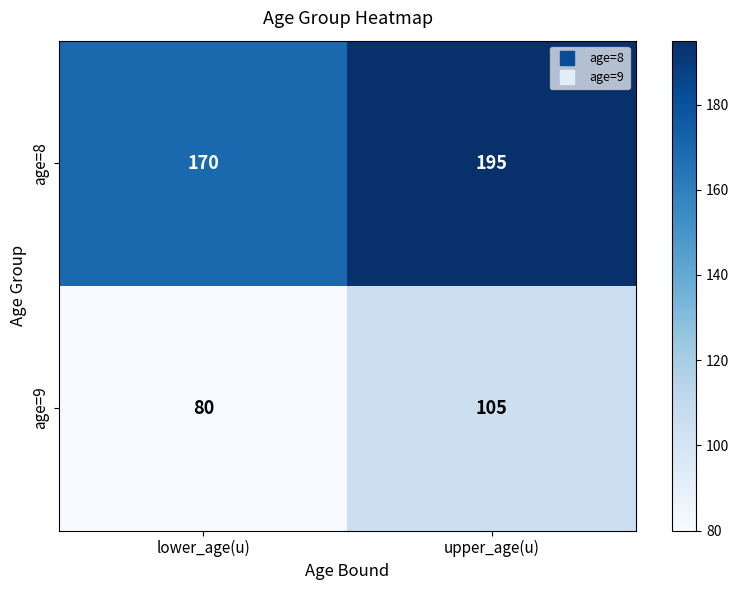

At which category does the chart reach its peak across all series?

upper_age(u)